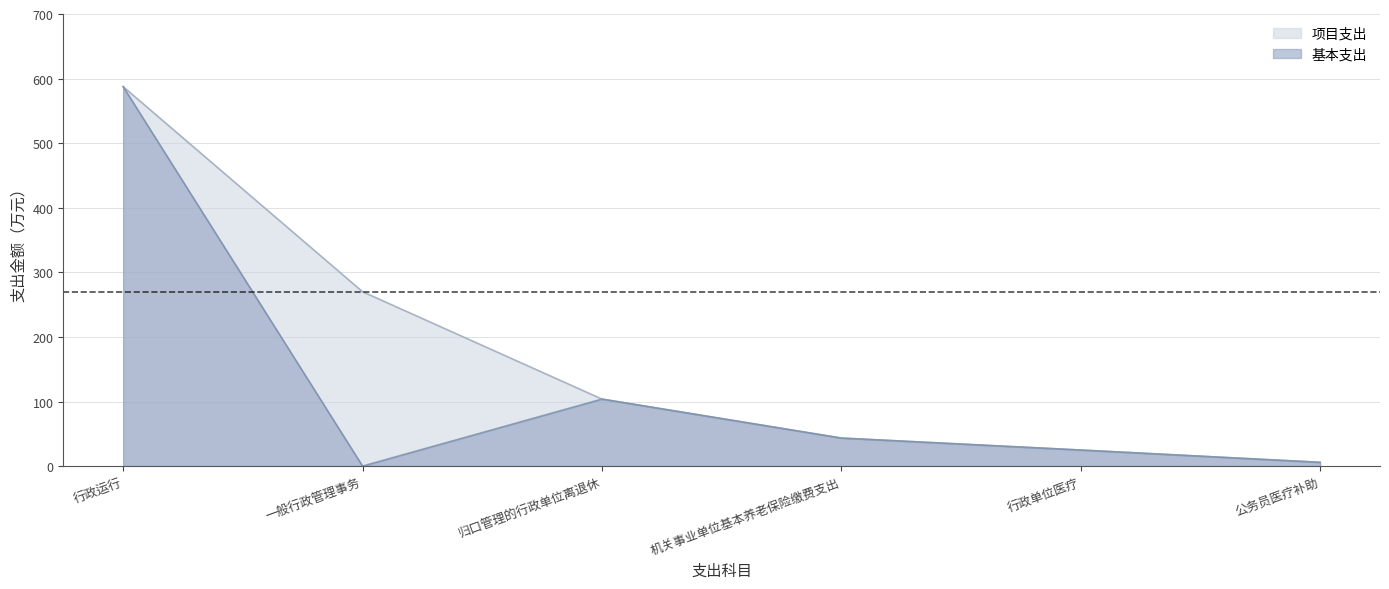

Rank the categories by value from highest to lowest.

行政运行, 归口管理的行政单位离退休, 机关事业单位基本养老保险缴费支出, 行政单位医疗, 公务员医疗补助, 一般行政管理事务